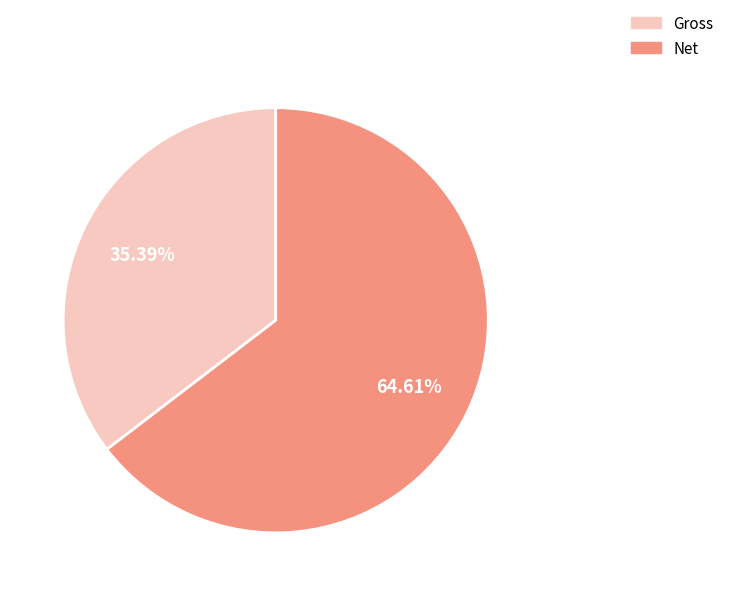

How many slices are in this pie chart?

2